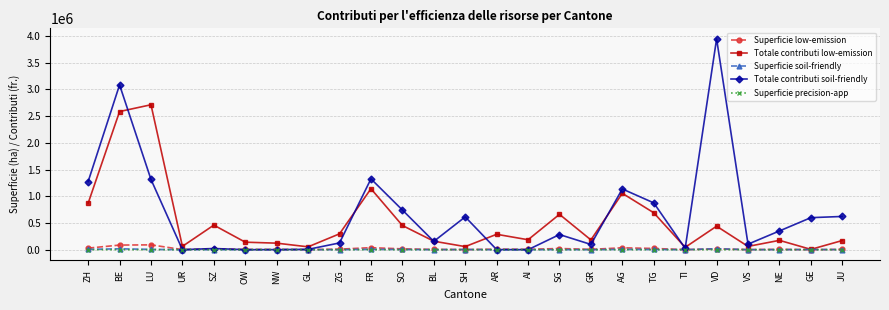

True or false: Totale contributi soil-friendly has more than 2 points higher than both neighbors.

True